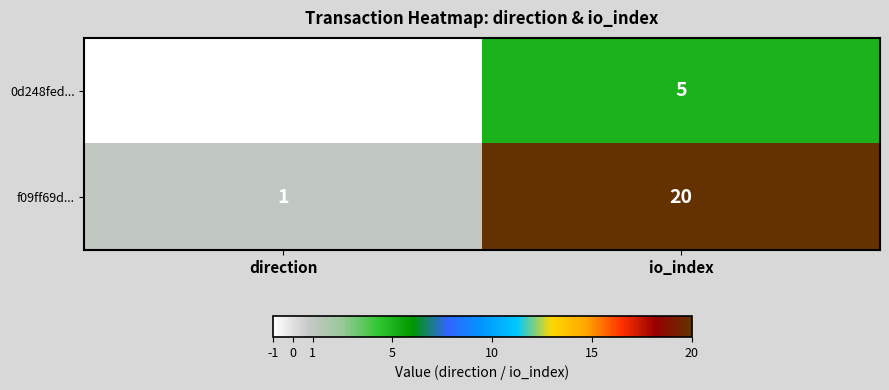

At which label is f09ff69d... closest to 10?

direction